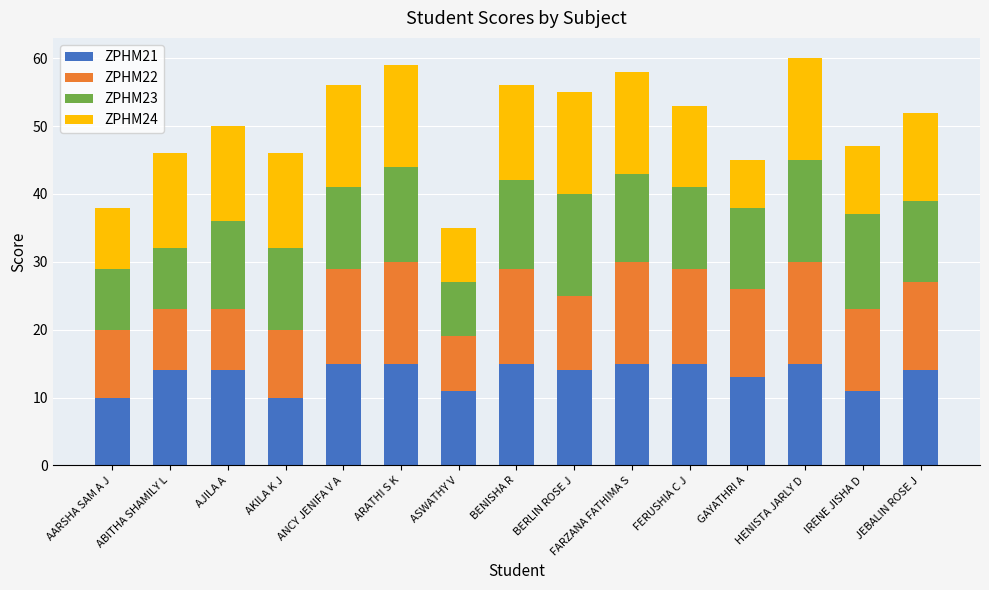

The value of ZPHM21 at AJILA A is 14. True or false?

True